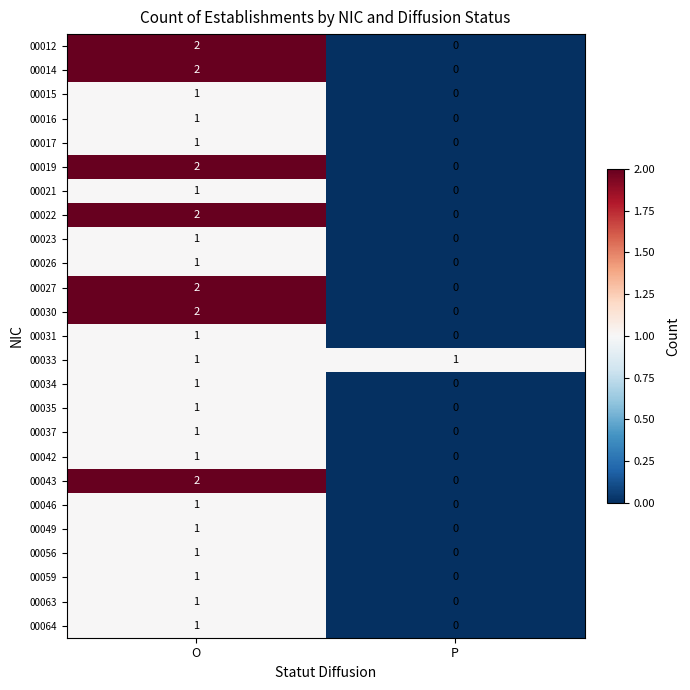

What is the total value across all series at O?

32